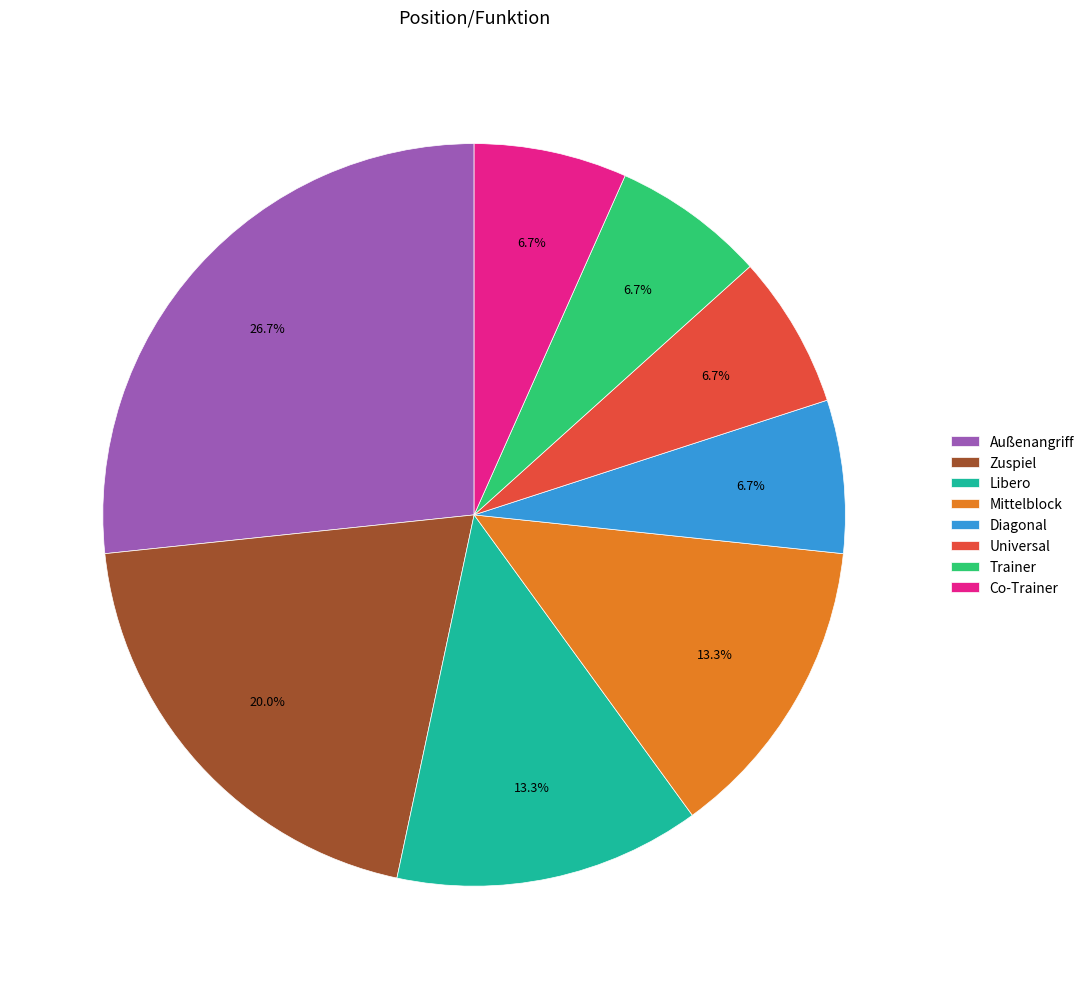

How many slices are in this pie chart?

8